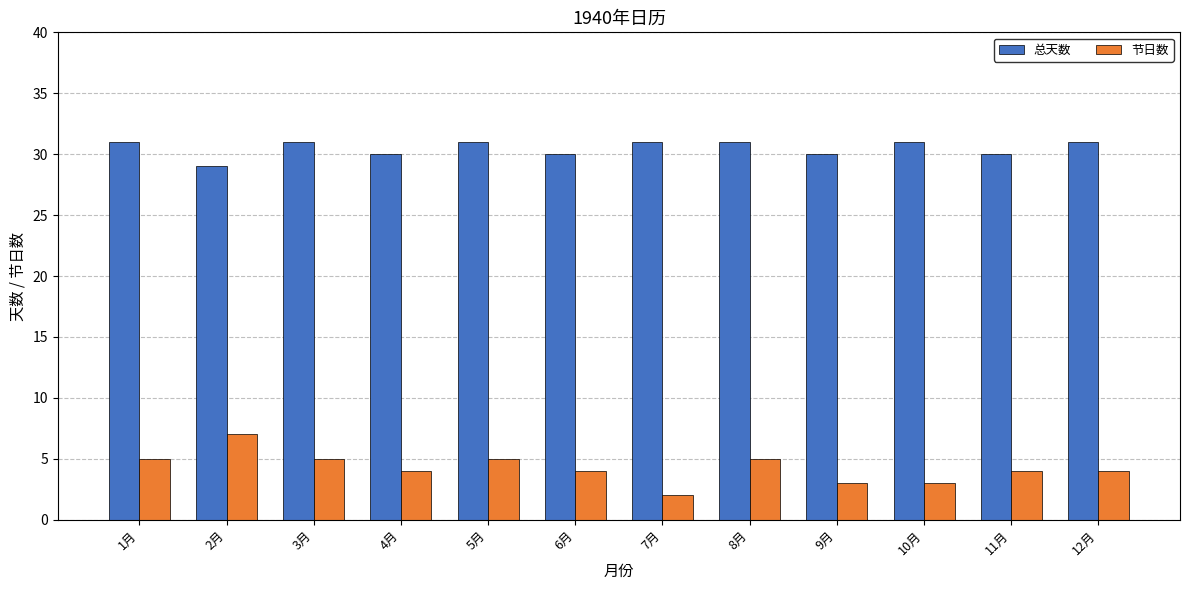

How many bars are there in each group?

2